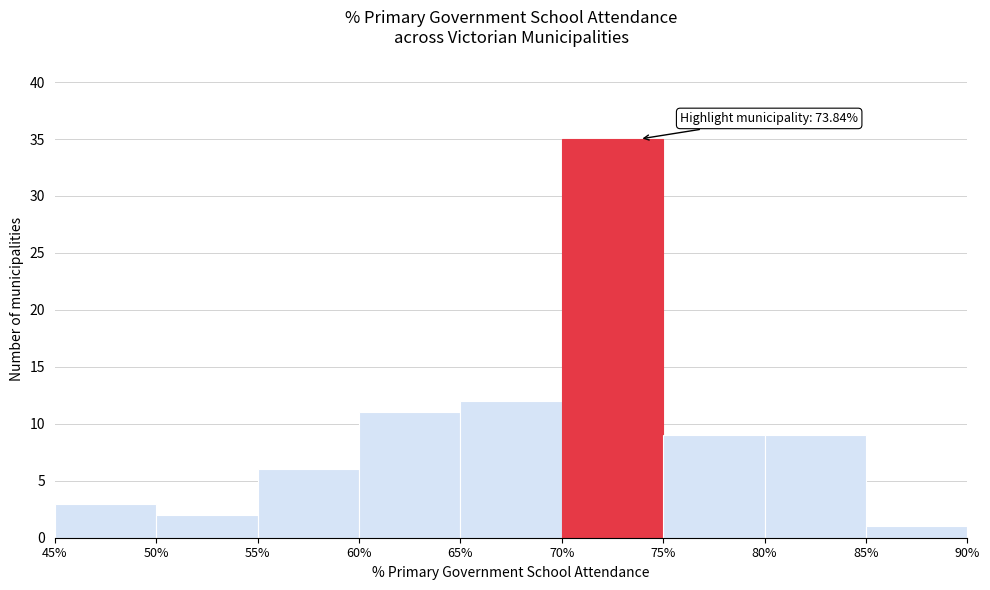

Over which range of the x-axis is the bar tallest?

70% to 75%